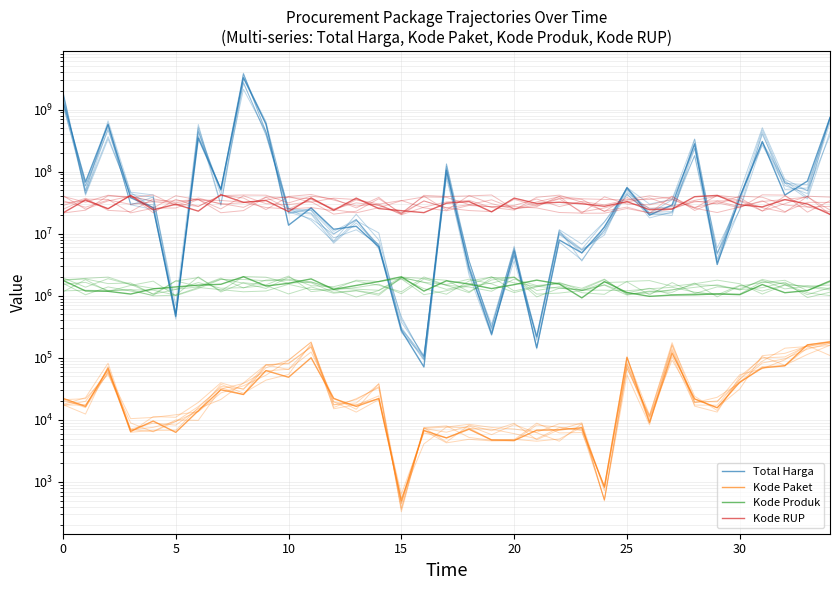

At which category is the sum across all series the highest?

8